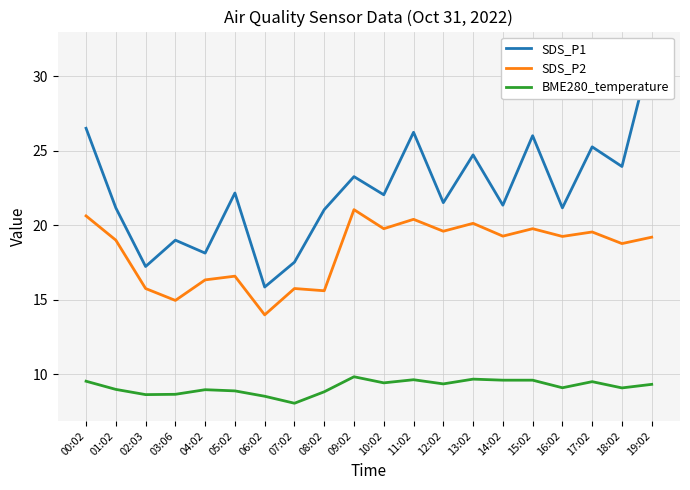

Is it true that BME280_temperature equals 8.0 at 07:02?

True